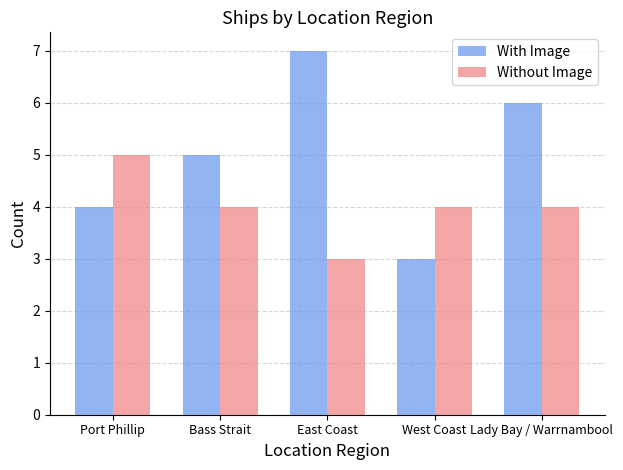

Count the number of categories in the chart.

5